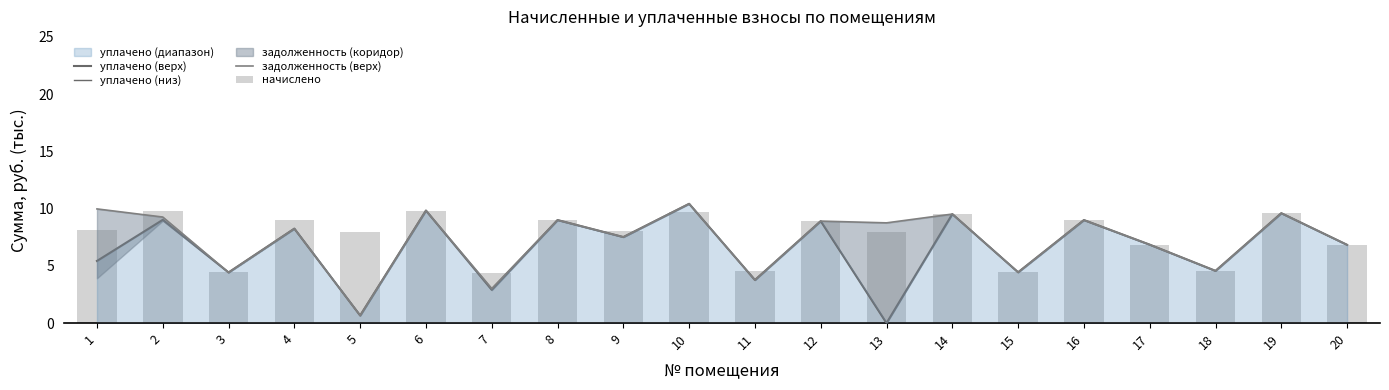

True or false: задолженность (верх) has a value of 6.2 at 18.

False